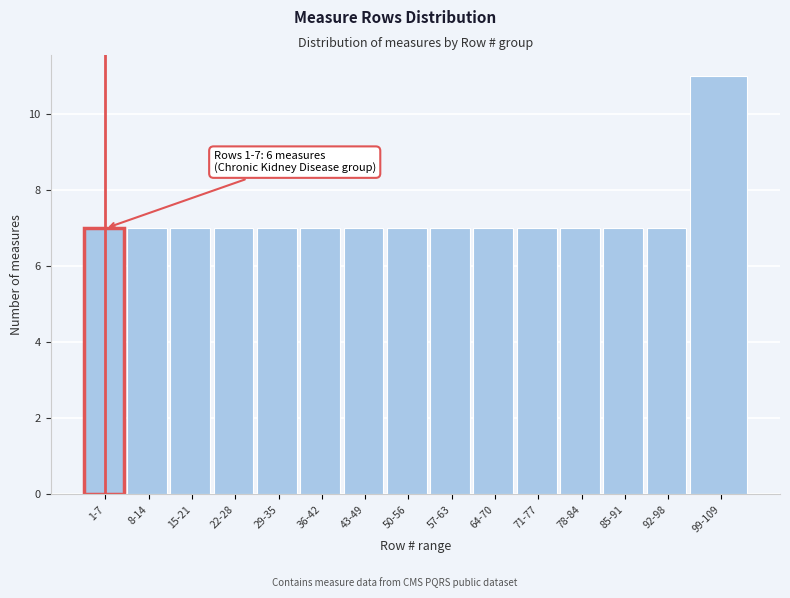

Reading left to right, extract all data points from this chart.

7	7	7	7	7	7	7	7	7	7	7	7	7	7	11